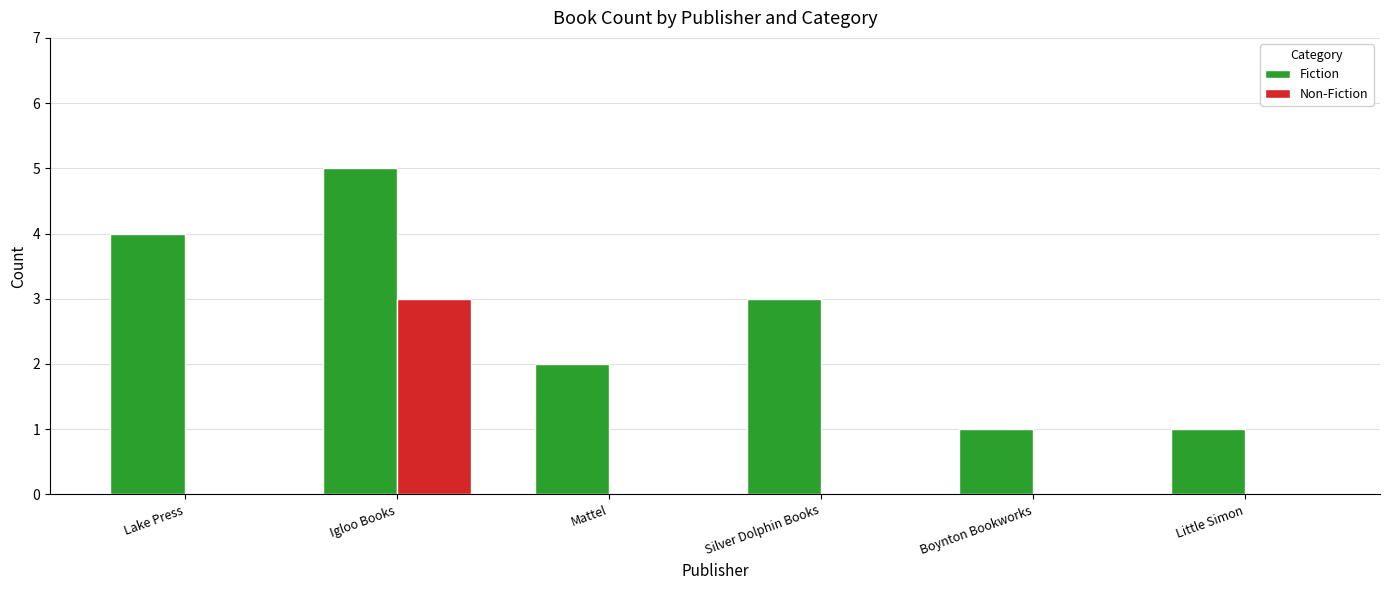

True or false: Fiction has a value of 2 at Mattel.

True